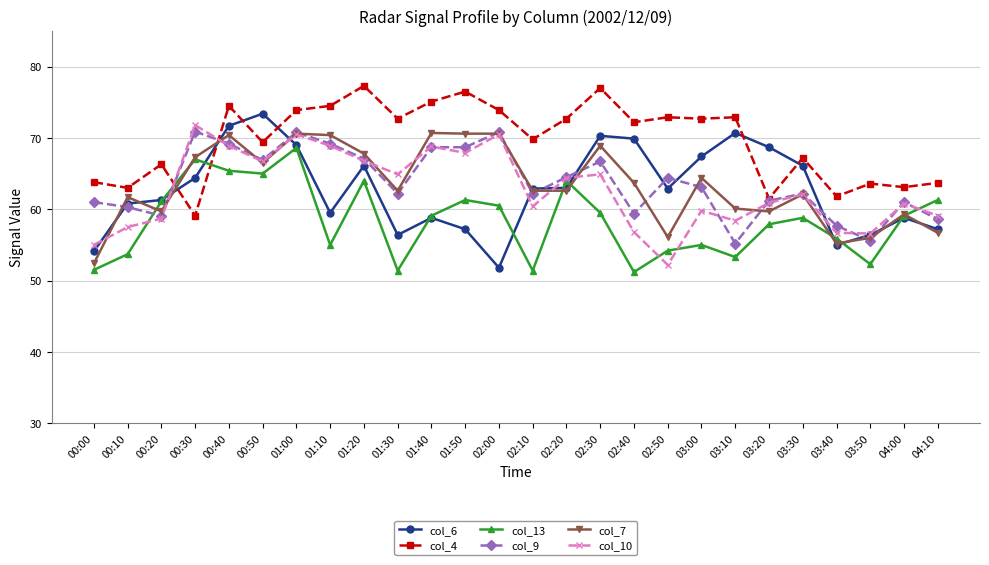

What is the average value of the col_7 series?

63.4